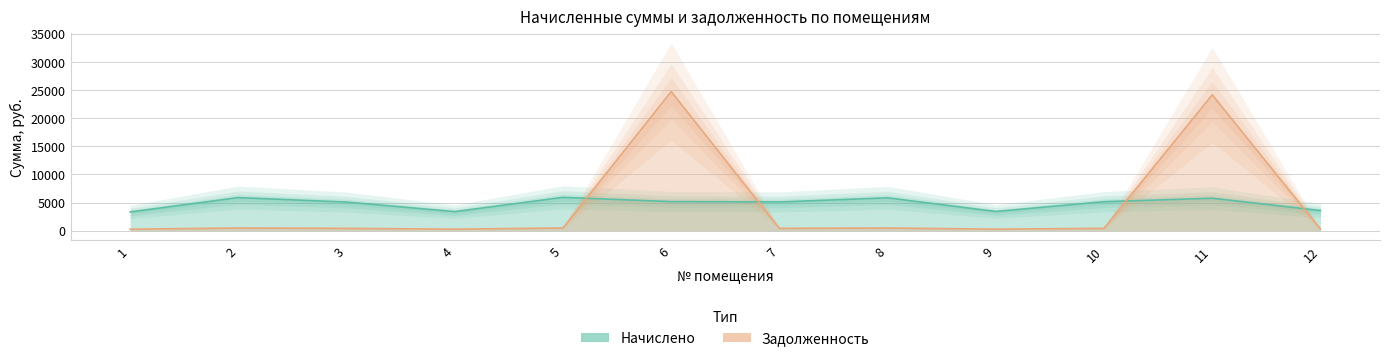

Rank the series at 12 from lowest to highest value.

Задолженность, Начислено